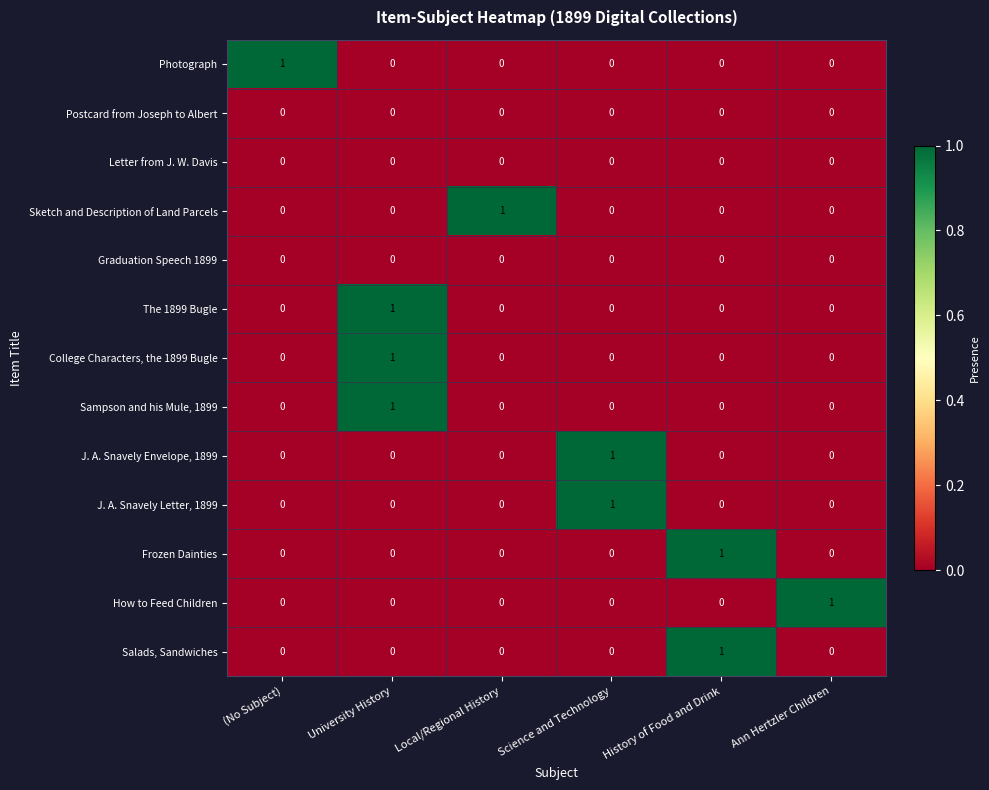

How many J. A. Snavely Envelope, 1899 values are between 0 and 1?

6